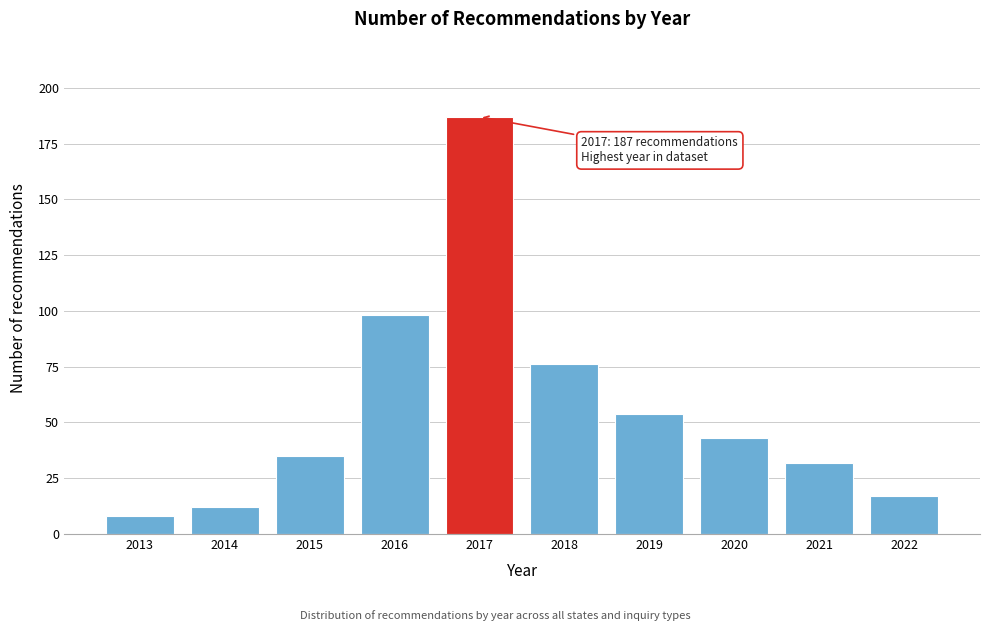

Reading left to right, list all the values displayed in this chart.

8	12	35	98	187	76	54	43	32	17